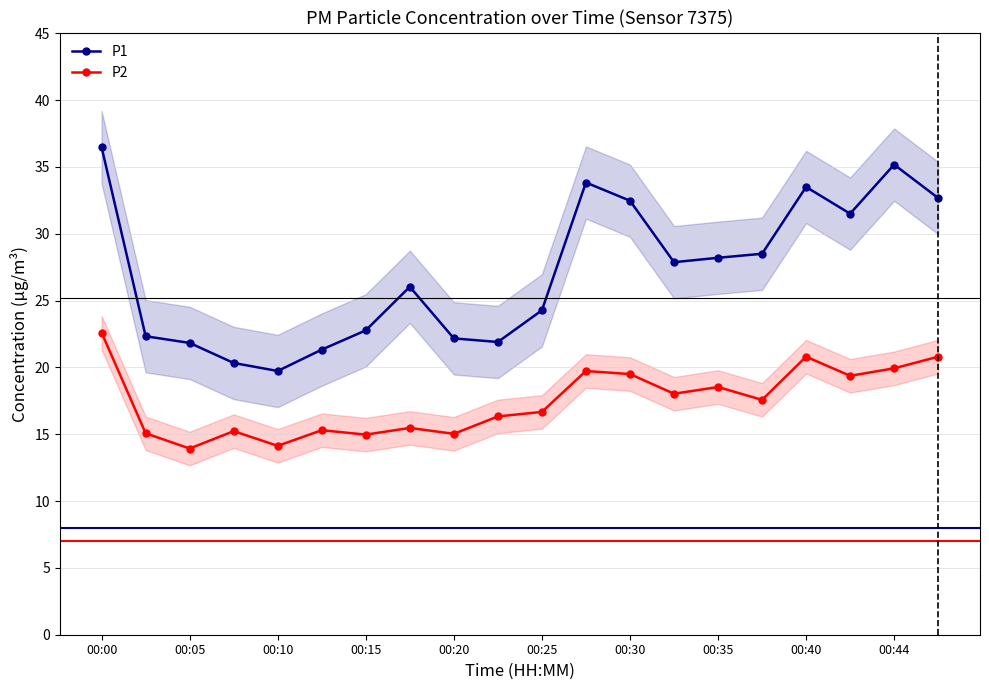

True or false: P1 and P2 cross at least once.

False